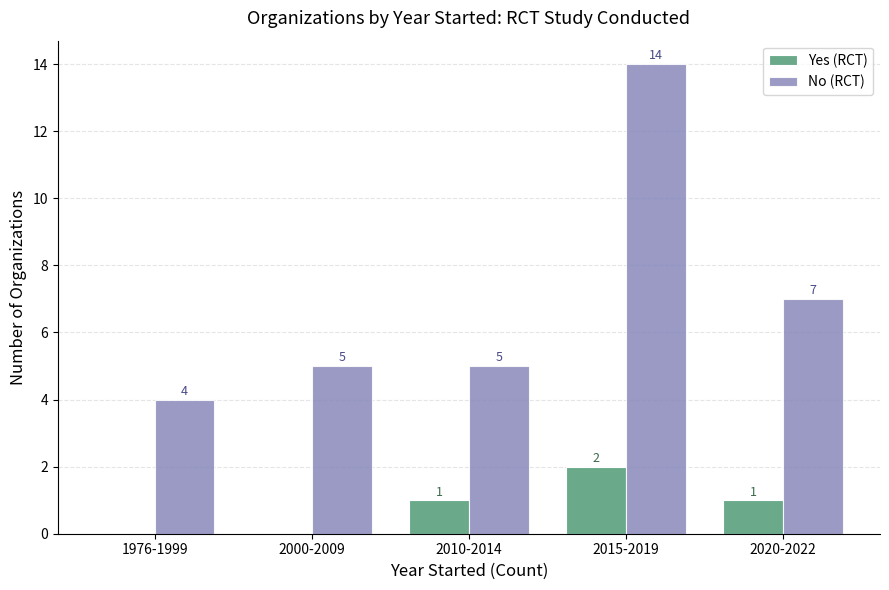

At which category does the chart reach its peak across all series?

2015-2019